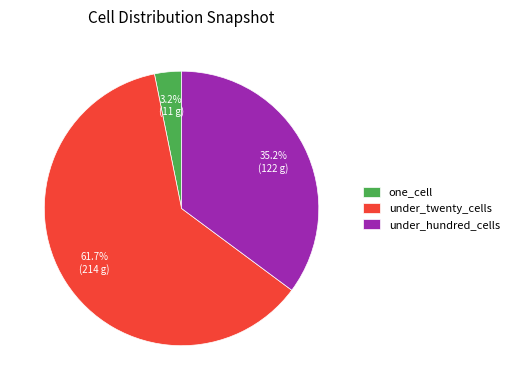

How many segments does this pie chart have?

3